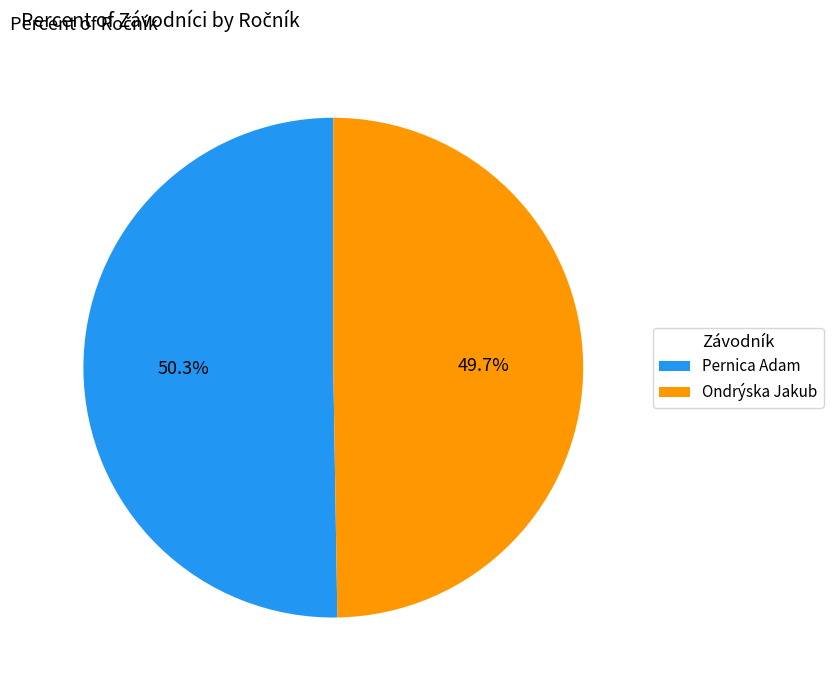

Approximately how many times larger is the value at Pernica Adam compared to Ondrýska Jakub?

1.0